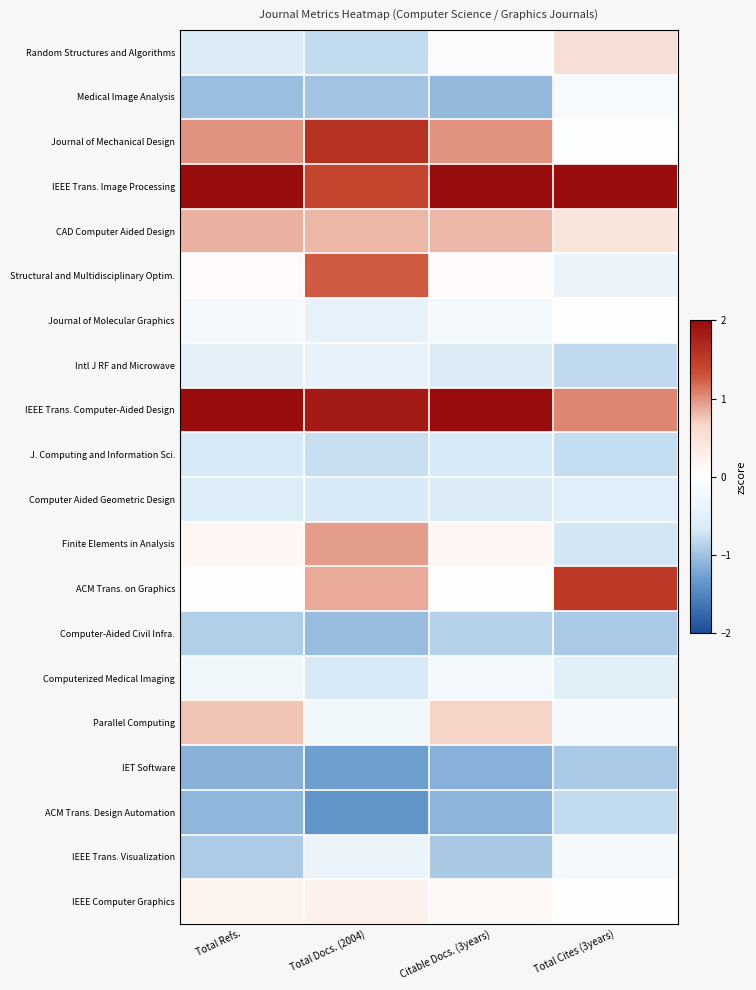

Reading left to right, transcribe all the data shown in this chart.

Random Structures and Algorithms: Total Refs.=-0.6	Total Docs. (2004)=-0.8	Citable Docs. (3years)=-0.1	Total Cites (3years)=0.5
Medical Image Analysis: Total Refs.=-1.0	Total Docs. (2004)=-1.0	Citable Docs. (3years)=-1.1	Total Cites (3years)=-0.1
Journal of Mechanical Design: Total Refs.=1.0	Total Docs. (2004)=1.6	Citable Docs. (3years)=1.0	Total Cites (3years)=-0.1
IEEE Trans. Image Processing: Total Refs.=2.5	Total Docs. (2004)=1.4	Citable Docs. (3years)=2.5	Total Cites (3years)=3.4
CAD Computer Aided Design: Total Refs.=0.9	Total Docs. (2004)=0.8	Citable Docs. (3years)=0.8	Total Cites (3years)=0.4
Structural and Multidisciplinary Optim.: Total Refs.=0.1	Total Docs. (2004)=1.3	Citable Docs. (3years)=0.1	Total Cites (3years)=-0.3
Journal of Molecular Graphics: Total Refs.=-0.2	Total Docs. (2004)=-0.4	Citable Docs. (3years)=-0.2	Total Cites (3years)=-0.1
Intl J RF and Microwave: Total Refs.=-0.4	Total Docs. (2004)=-0.4	Citable Docs. (3years)=-0.6	Total Cites (3years)=-0.8
IEEE Trans. Computer-Aided Design: Total Refs.=2.2	Total Docs. (2004)=1.8	Citable Docs. (3years)=2.2	Total Cites (3years)=1.1
J. Computing and Information Sci.: Total Refs.=-0.7	Total Docs. (2004)=-0.8	Citable Docs. (3years)=-0.7	Total Cites (3years)=-0.8
Computer Aided Geometric Design: Total Refs.=-0.6	Total Docs. (2004)=-0.7	Citable Docs. (3years)=-0.6	Total Cites (3years)=-0.5
Finite Elements in Analysis: Total Refs.=0.2	Total Docs. (2004)=0.9	Citable Docs. (3years)=0.2	Total Cites (3years)=-0.7
ACM Trans. on Graphics: Total Refs.=0.0	Total Docs. (2004)=0.9	Citable Docs. (3years)=-0.0	Total Cites (3years)=1.5
Computer-Aided Civil Infra.: Total Refs.=-0.9	Total Docs. (2004)=-1.0	Citable Docs. (3years)=-0.9	Total Cites (3years)=-0.9
Computerized Medical Imaging: Total Refs.=-0.2	Total Docs. (2004)=-0.7	Citable Docs. (3years)=-0.2	Total Cites (3years)=-0.5
Parallel Computing: Total Refs.=0.8	Total Docs. (2004)=-0.2	Citable Docs. (3years)=0.7	Total Cites (3years)=-0.2
IET Software: Total Refs.=-1.1	Total Docs. (2004)=-1.3	Citable Docs. (3years)=-1.1	Total Cites (3years)=-0.9
ACM Trans. Design Automation: Total Refs.=-1.1	Total Docs. (2004)=-1.4	Citable Docs. (3years)=-1.1	Total Cites (3years)=-0.8
IEEE Trans. Visualization: Total Refs.=-0.9	Total Docs. (2004)=-0.4	Citable Docs. (3years)=-1.0	Total Cites (3years)=-0.2
IEEE Computer Graphics: Total Refs.=0.2	Total Docs. (2004)=0.2	Citable Docs. (3years)=0.1	Total Cites (3years)=-0.0